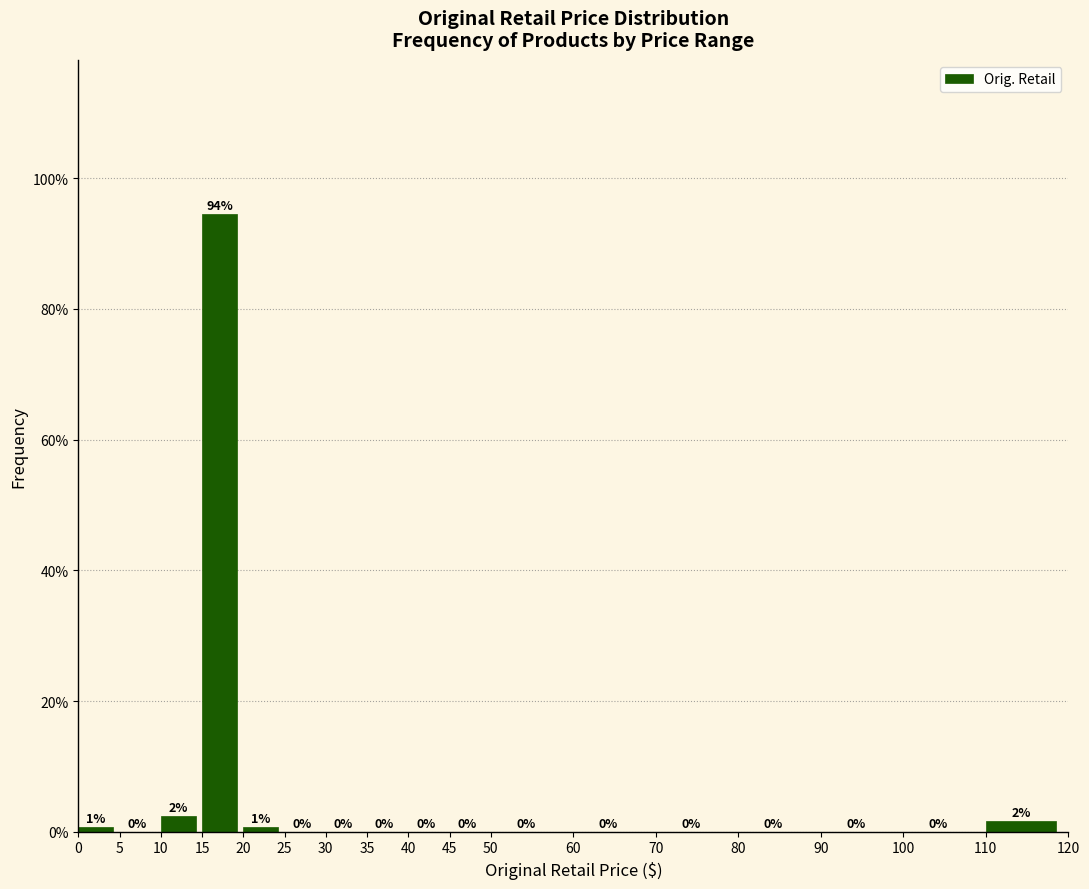

Over which range of the x-axis is the bar tallest?

15 to 20